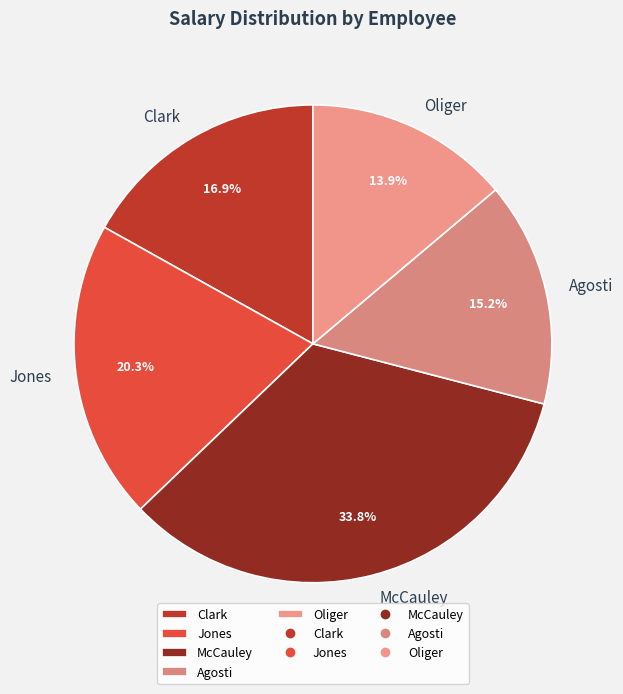

What is the largest slice in the pie chart?

McCauley